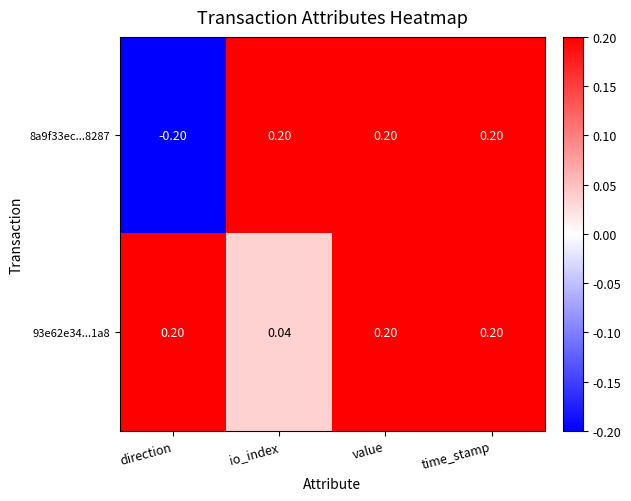

Is the value of 8a9f33ec...8287 at direction greater than the value of 93e62e34...1a8 at direction?

No